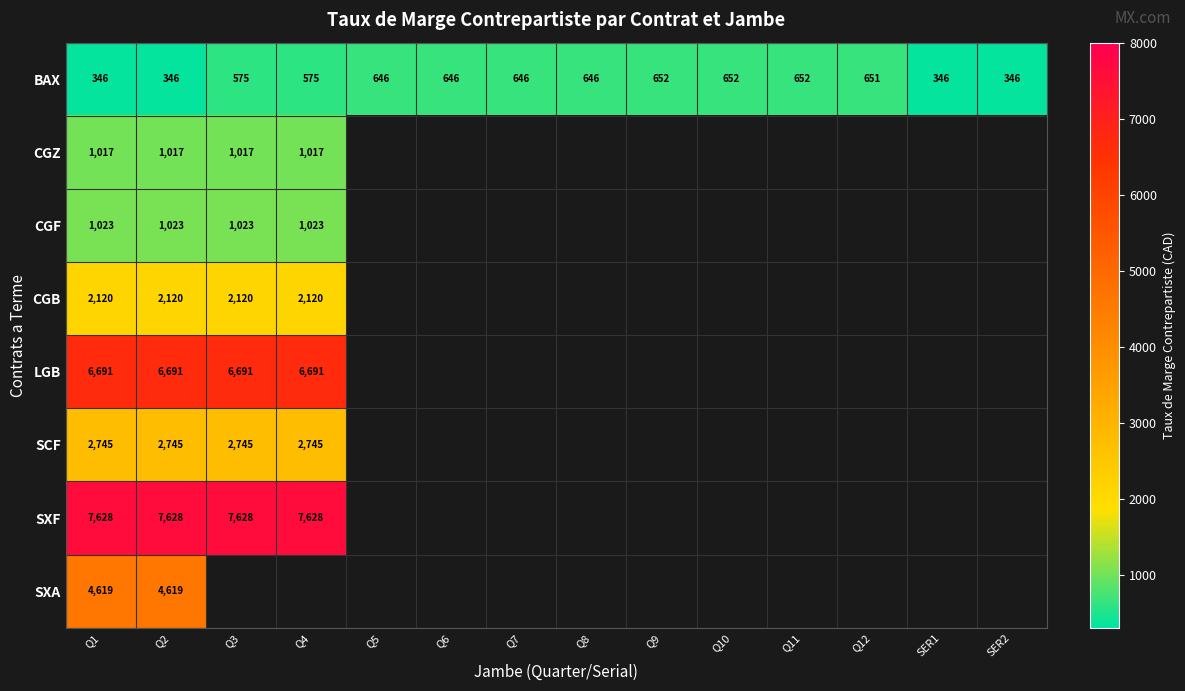

What is the difference between the highest and lowest values at Q2?

7282